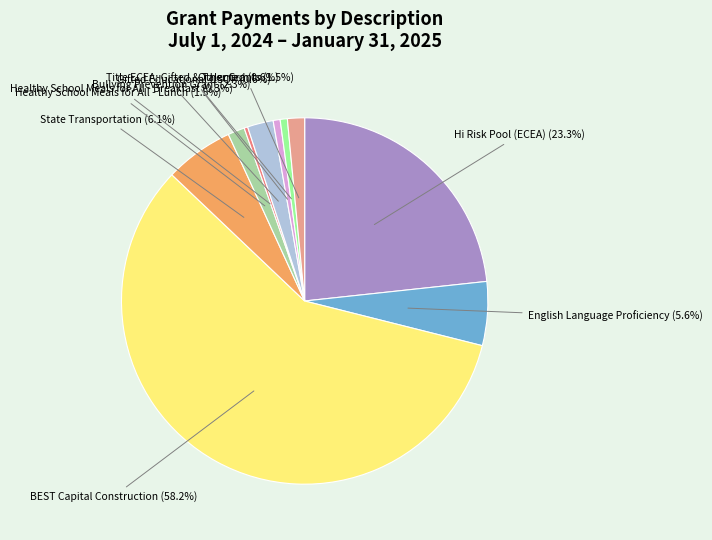

Between State Transportation and Gifted Educational USQP, which is larger?

State Transportation